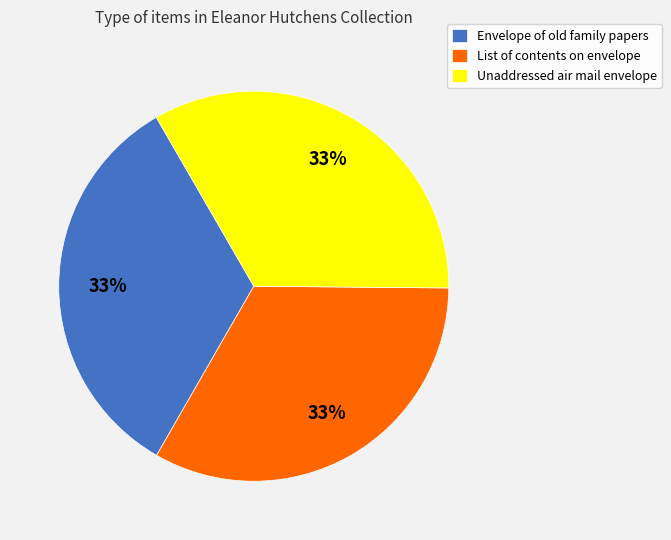

Is the sum of Unaddressed air mail envelope and List of contents on envelope greater than half?

Yes